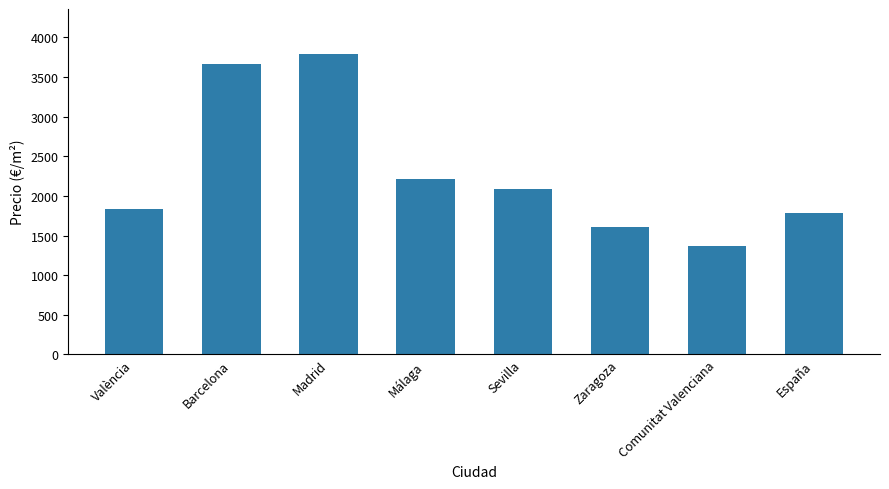

Approximately how many times larger is the value at España compared to Barcelona?

0.5